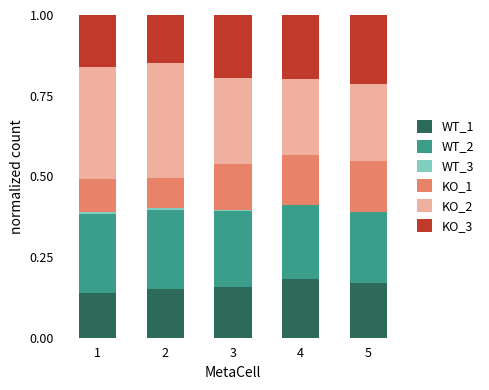

What is the total value across all series at 2?

1.0